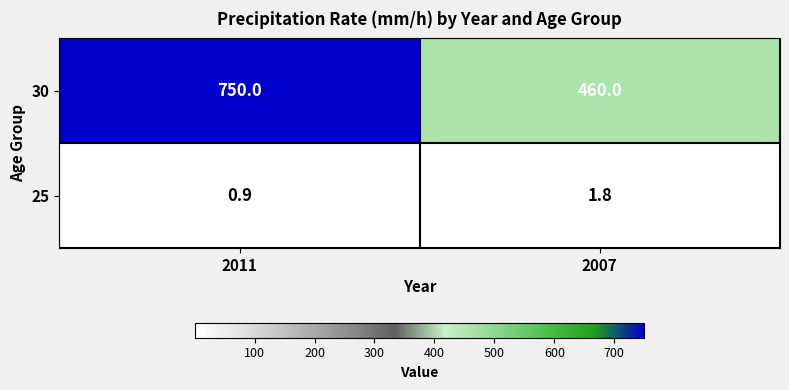

What is the approximate value of 30 at 2007?

460.0